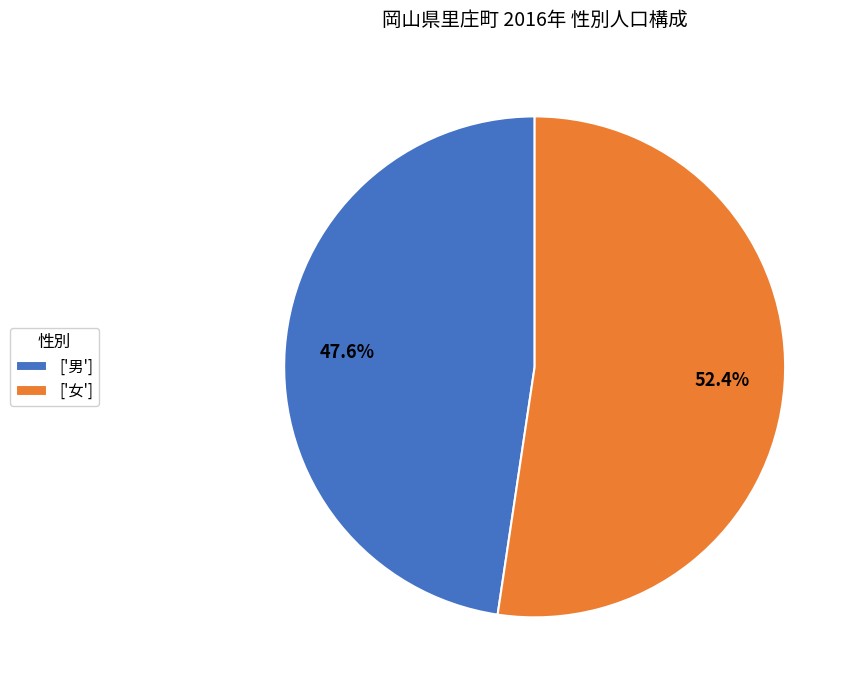

What is the majority slice?

['女']